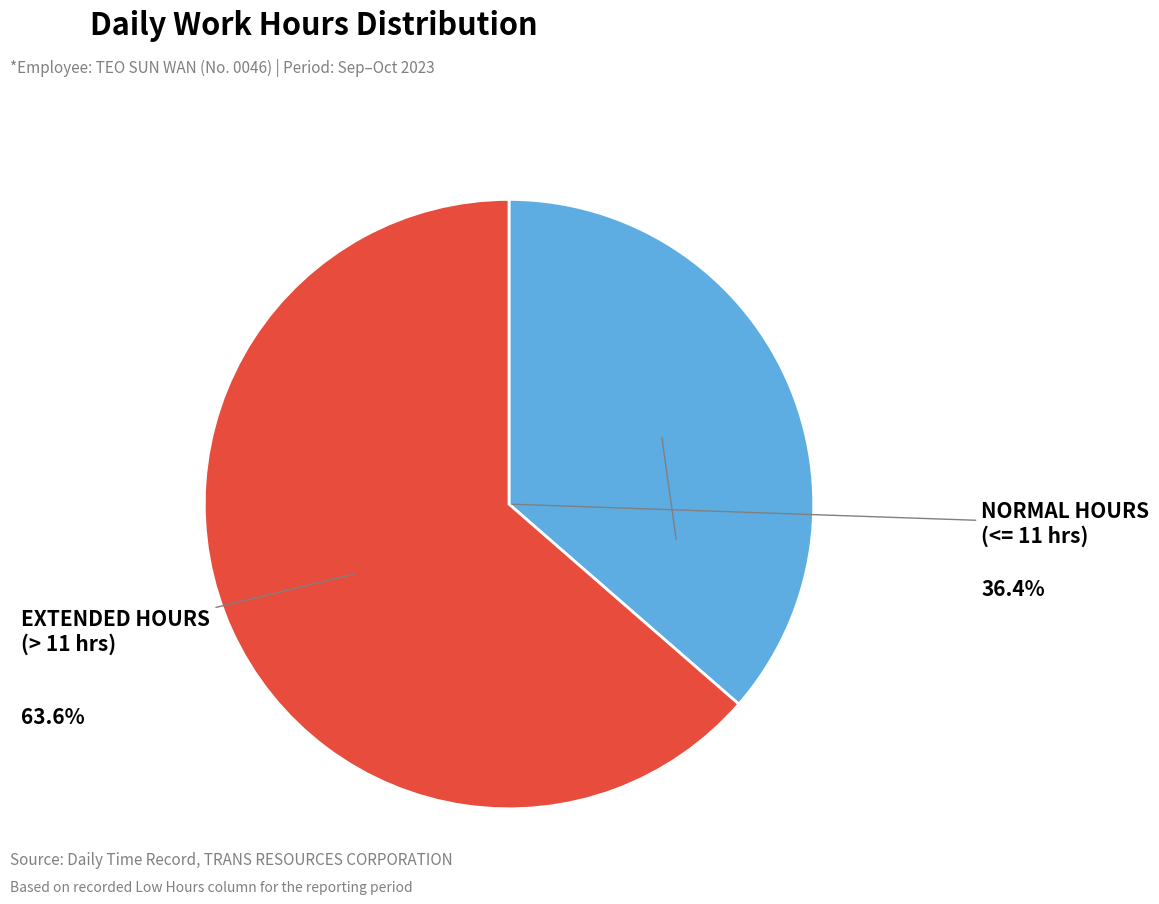

To the nearest percent, what is the difference between the largest and smallest slice percentages?

27%